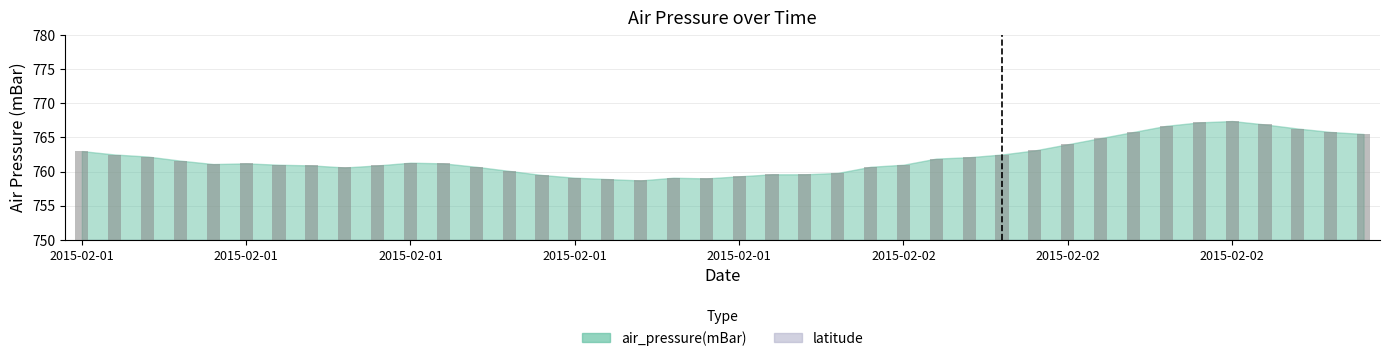

At which label does the data first exceed 11?

2015-02-01